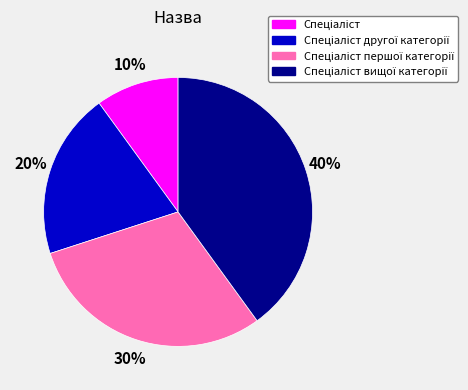

Is there any slice that represents more than half of the pie?

No